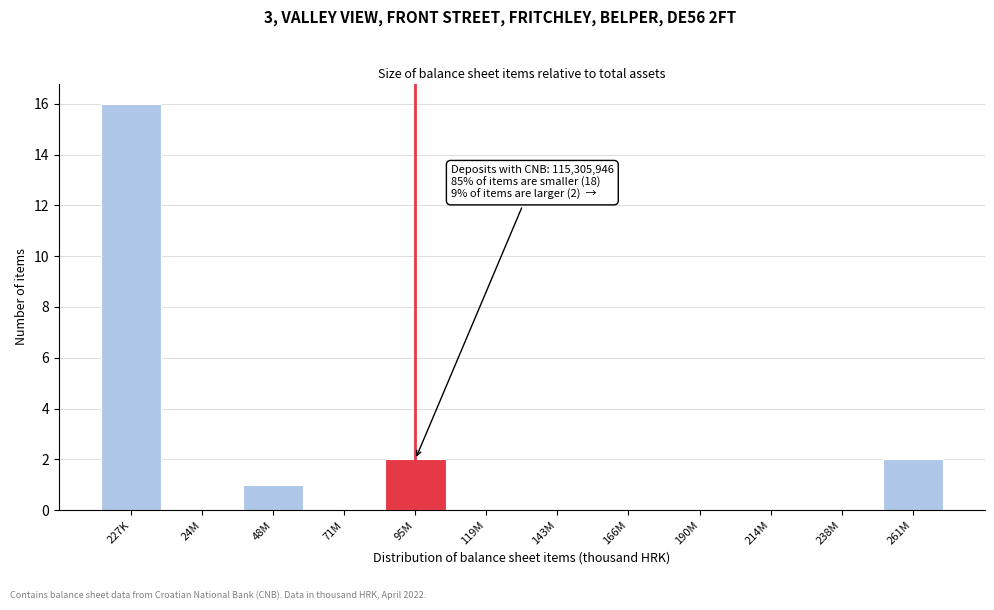

Reading left to right, what are all the values shown in this chart?

227K=16	24M=0	48M=1	71M=0	95M=2	119M=0	143M=0	166M=0	190M=0	214M=0	238M=0	261M=2